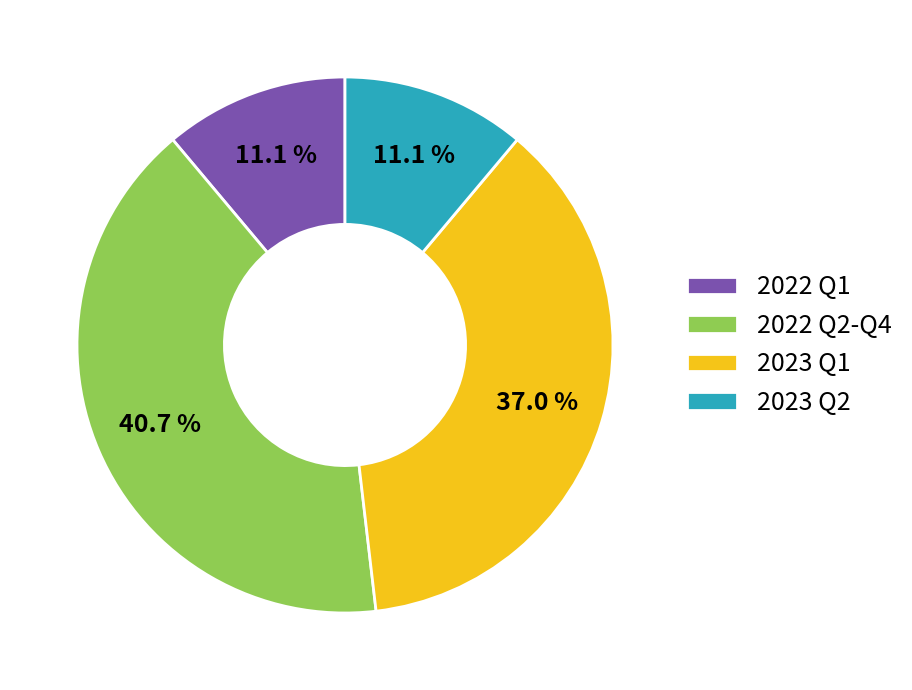

Approximately how many times larger is the value at 2022 Q1 compared to 2023 Q2?

1.0